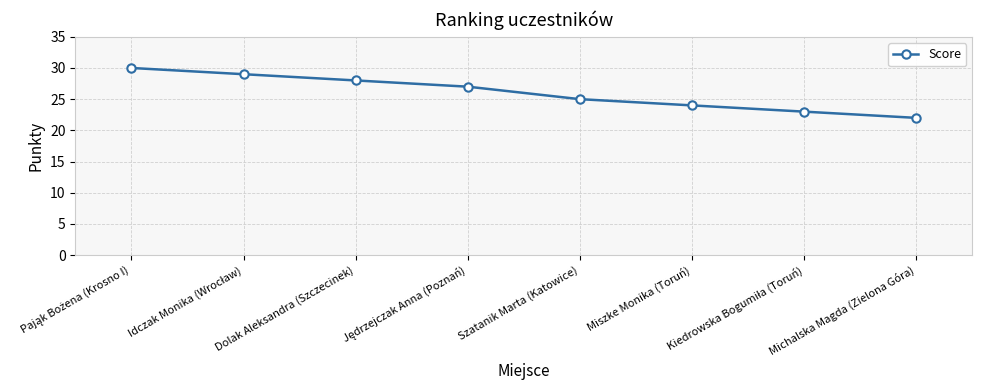

What is the ratio of the value at Michalska Magda (Zielona Góra) to the value at Szatanik Marta (Katowice)?

0.9